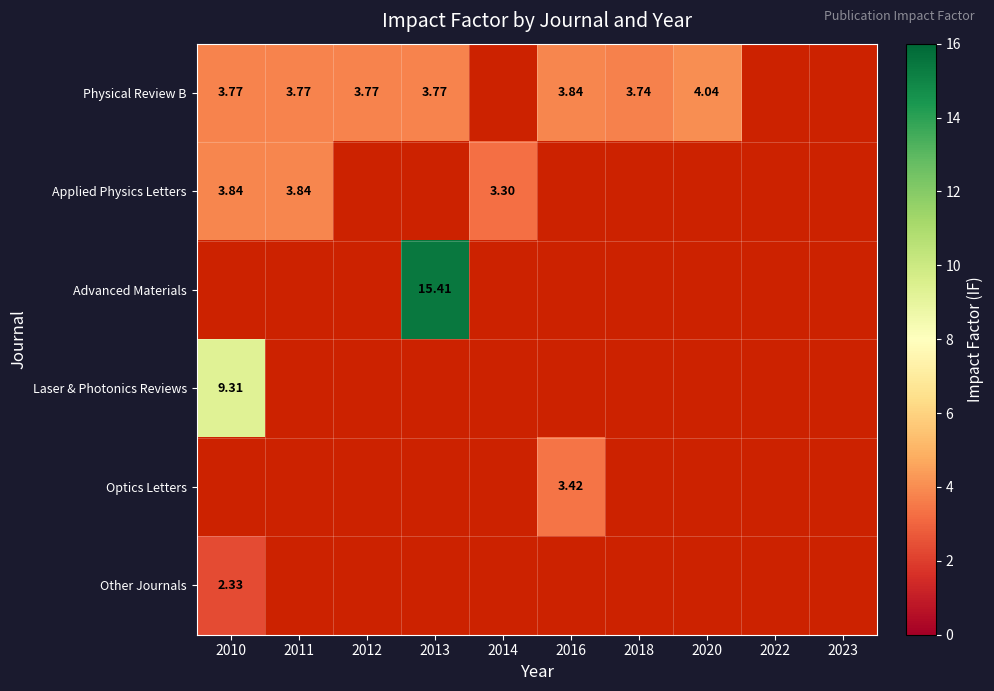

The Physical Review B series shows 5.1 at 2011. True or false?

False